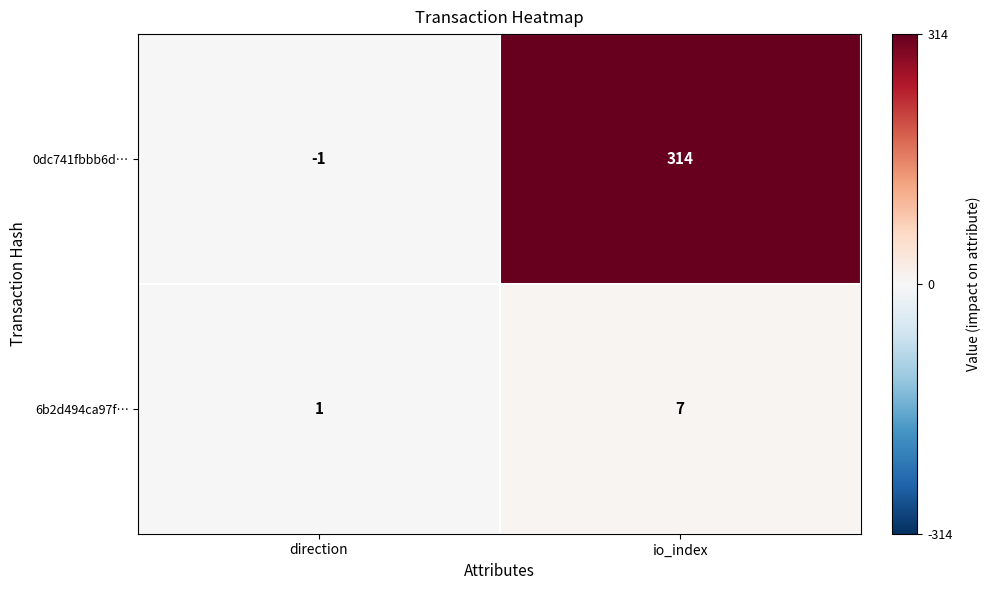

Reading left to right, extract all data points from this chart.

0dc741fbbb6d…: -1	314
6b2d494ca97f…: 1	7